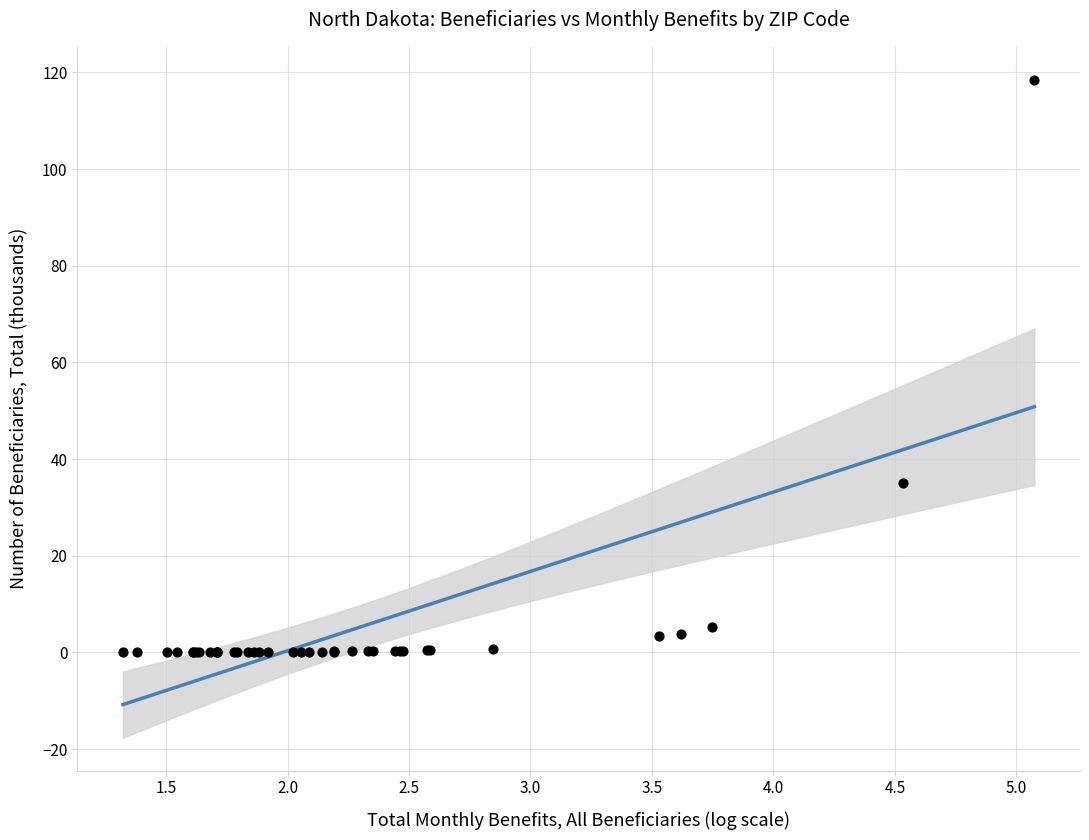

What Y value in the scatter plot is closest to 59?

35.0